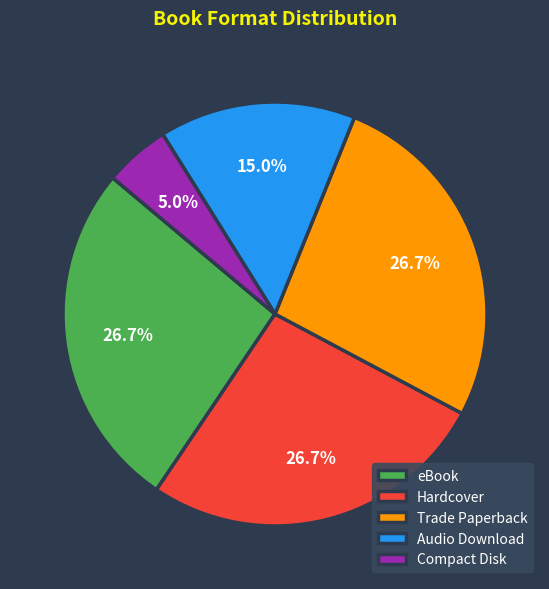

To the nearest percent, what is the average slice percentage?

20%